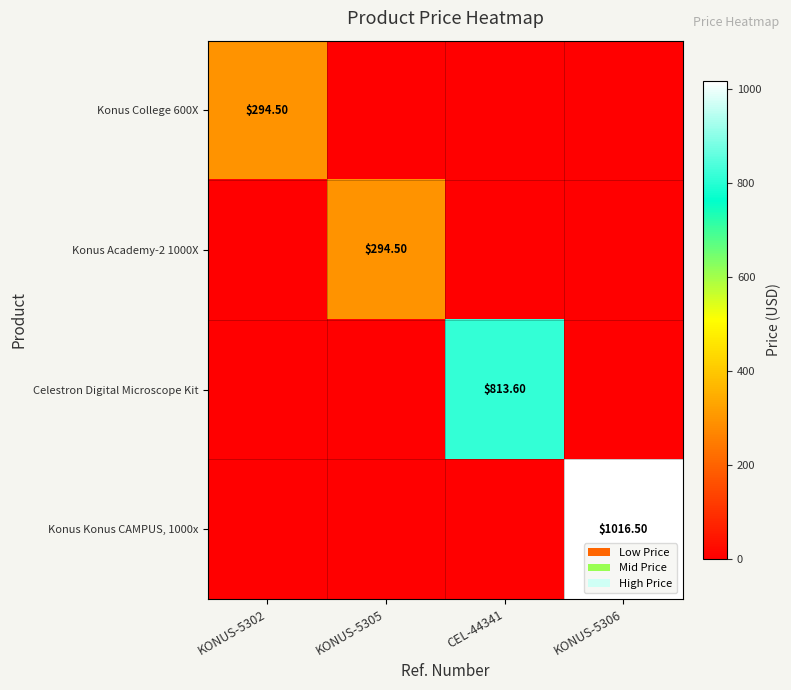

Between KONUS-5302 and CEL-44341, which is larger?

KONUS-5302